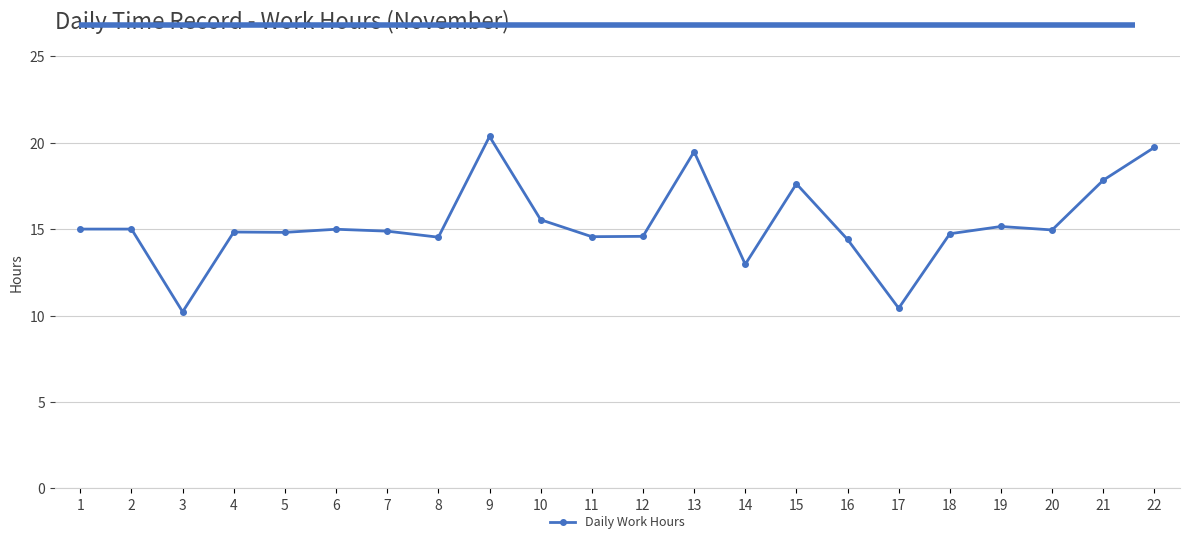

What is the ratio of the value at 11 to the value at 19?

1.0